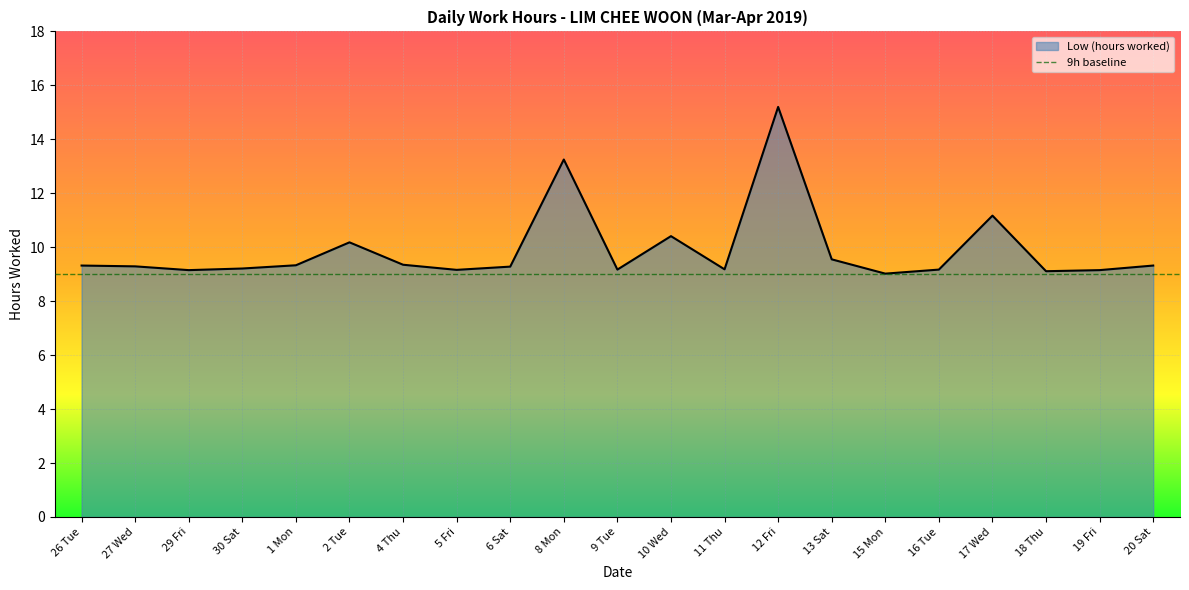

True or false: the data shows 5.6 at 4 Thu.

False